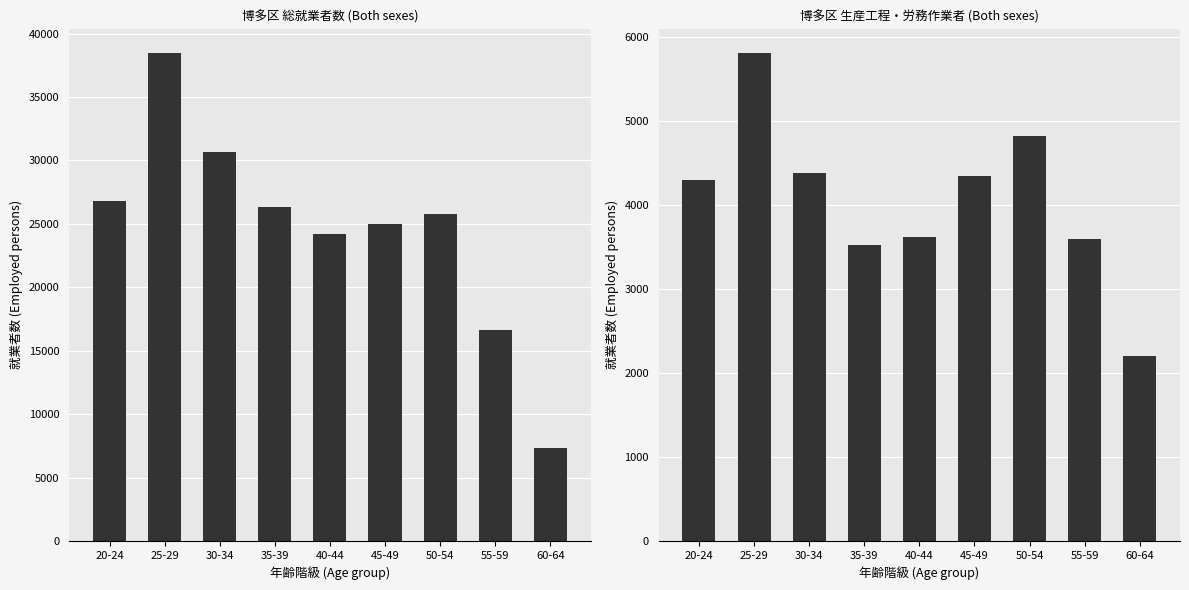

How many distinct data groups are displayed?

2